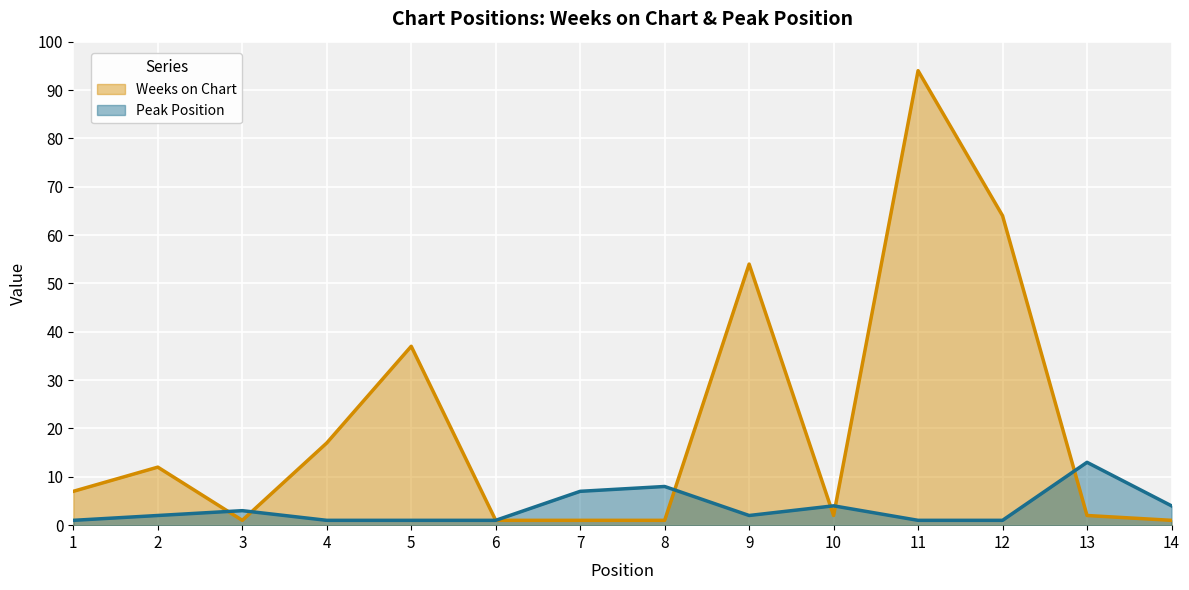

Which series ends up on top after the final intersection of Weeks on Chart and Peak Position?

Peak Position